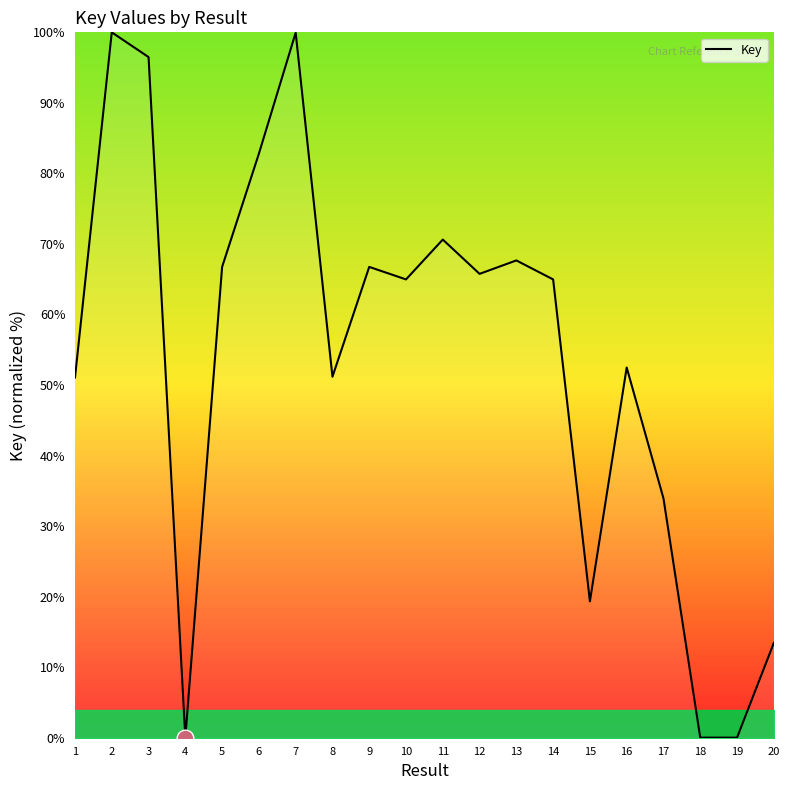

The value at 4 is 0.0. True or false?

True